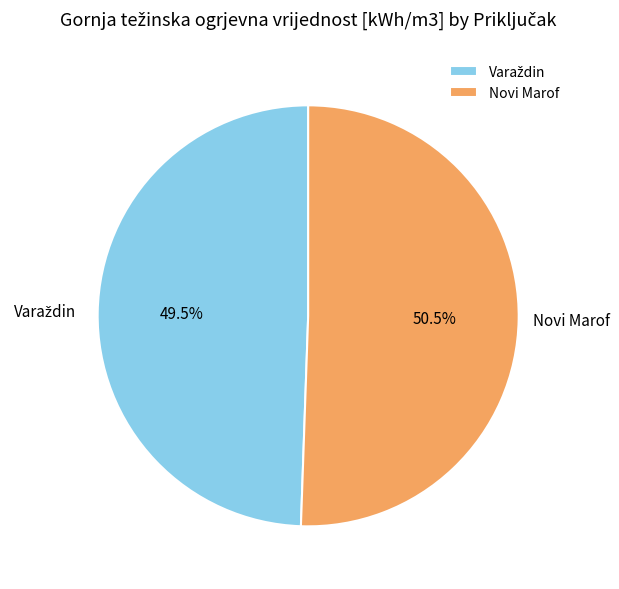

What is the largest slice in the pie chart?

Novi Marof